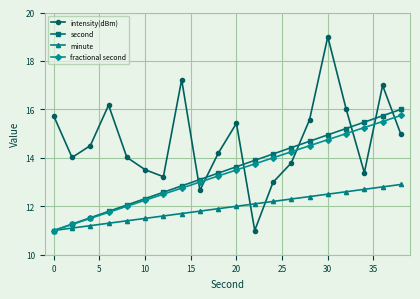

Which series has the widest spread of values?

intensity(dBm)